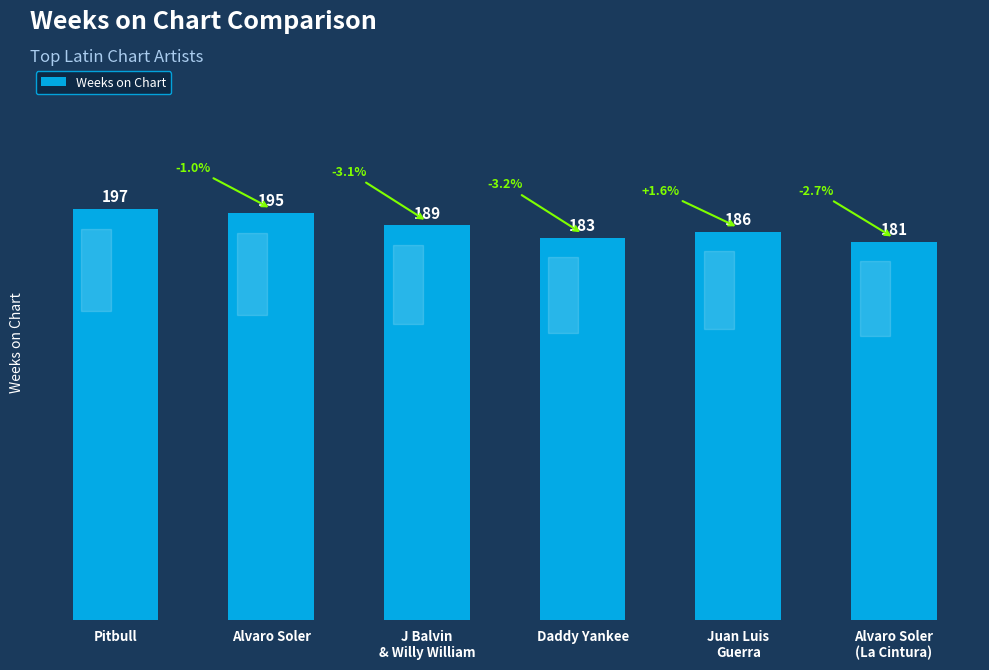

The value at J Balvin
& Willy William is 82. True or false?

False